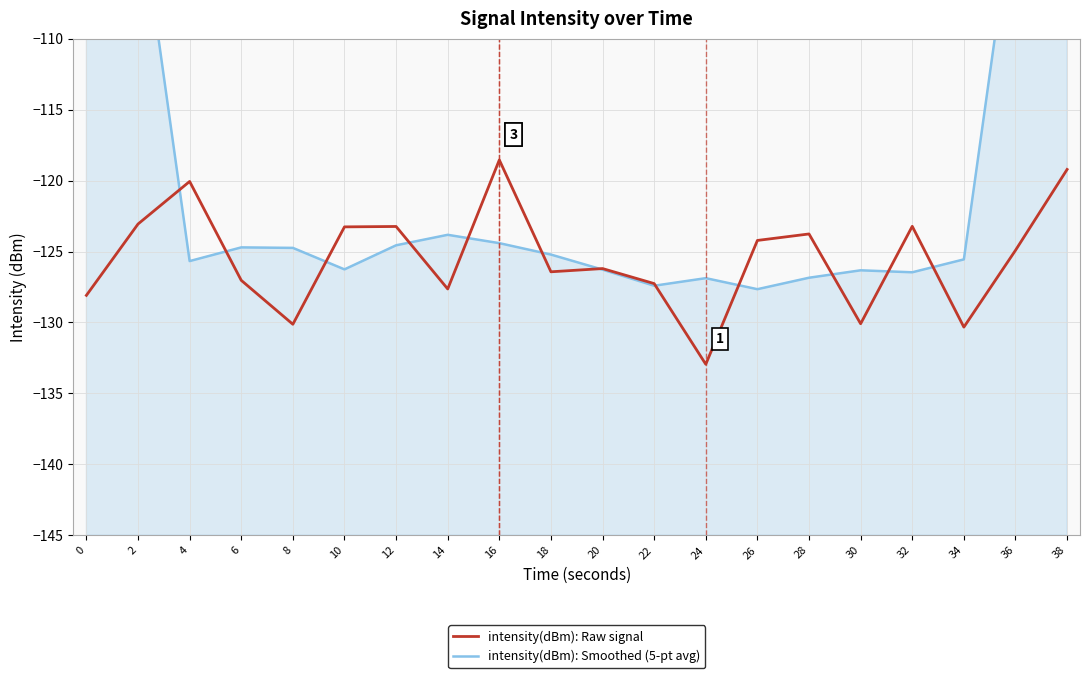

What is the greatest value displayed?

-74.2